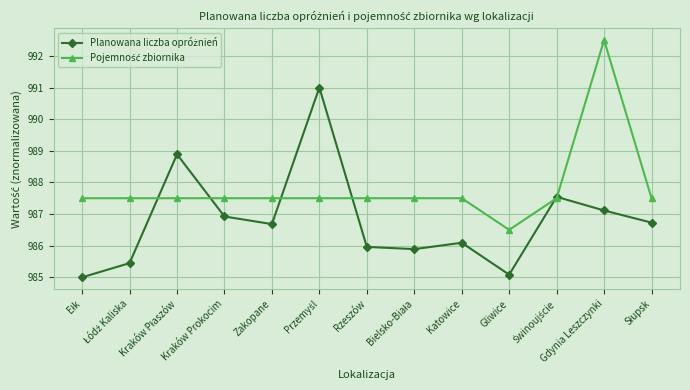

What is the greatest value displayed?

992.5